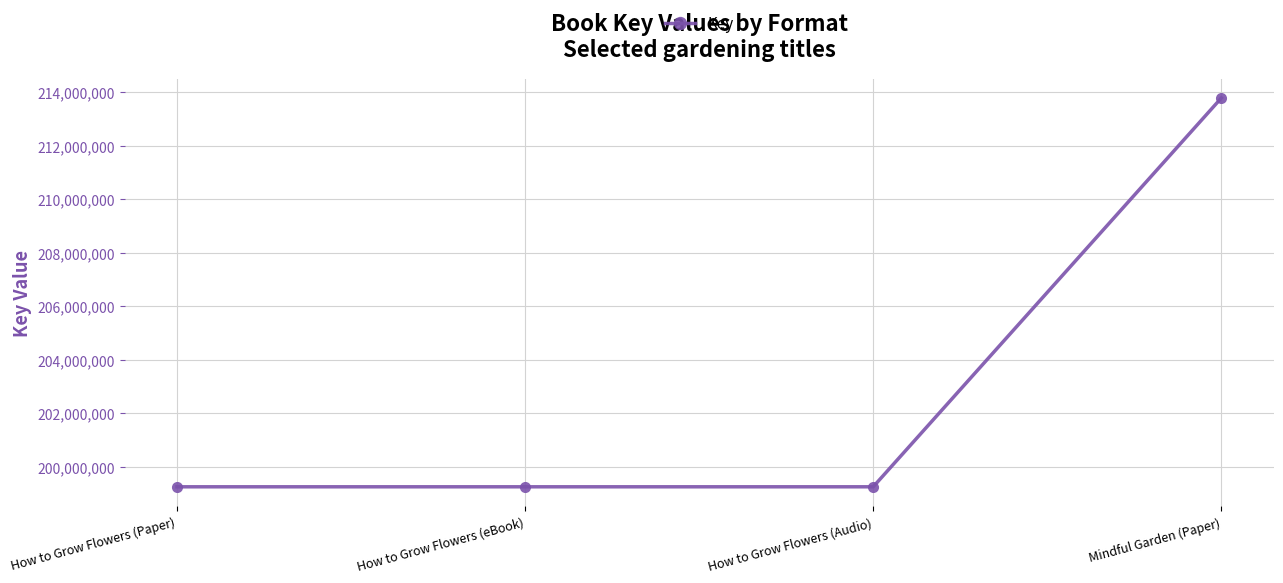

Reading left to right, list all the values displayed in this chart.

199253573	199253573	199253573	213777763